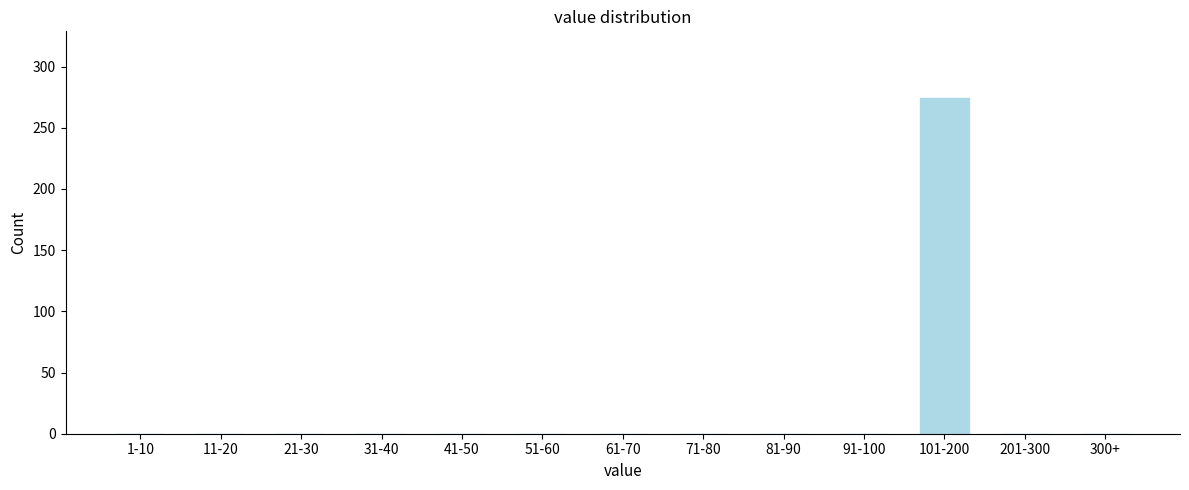

Reading right to left, transcribe all the data shown in this chart.

300+=0	201-300=0	101-200=274	91-100=0	81-90=0	71-80=0	61-70=0	51-60=0	41-50=0	31-40=0	21-30=0	11-20=0	1-10=0